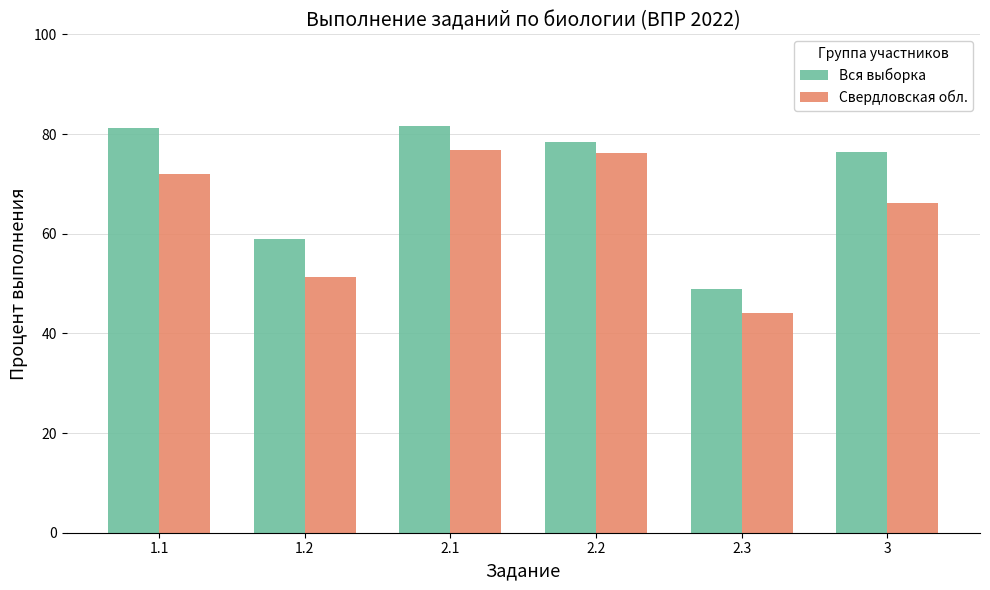

What is the greatest value displayed?

81.7